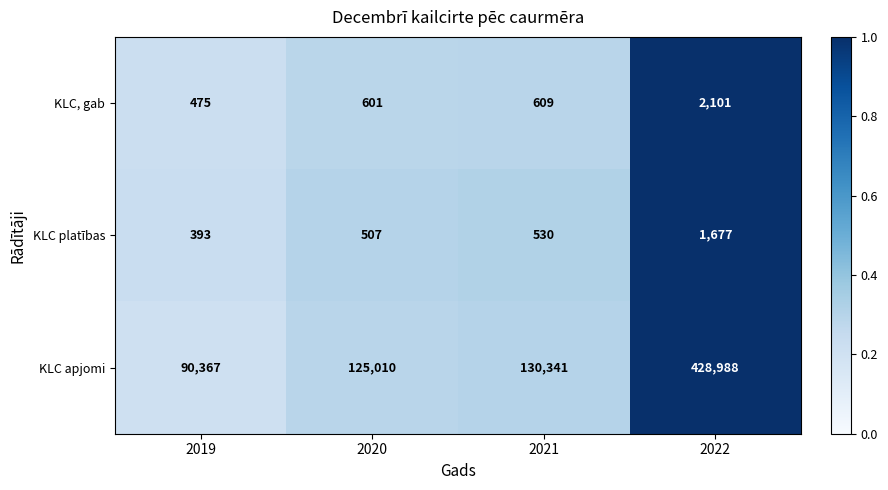

What is the smallest value displayed?

393